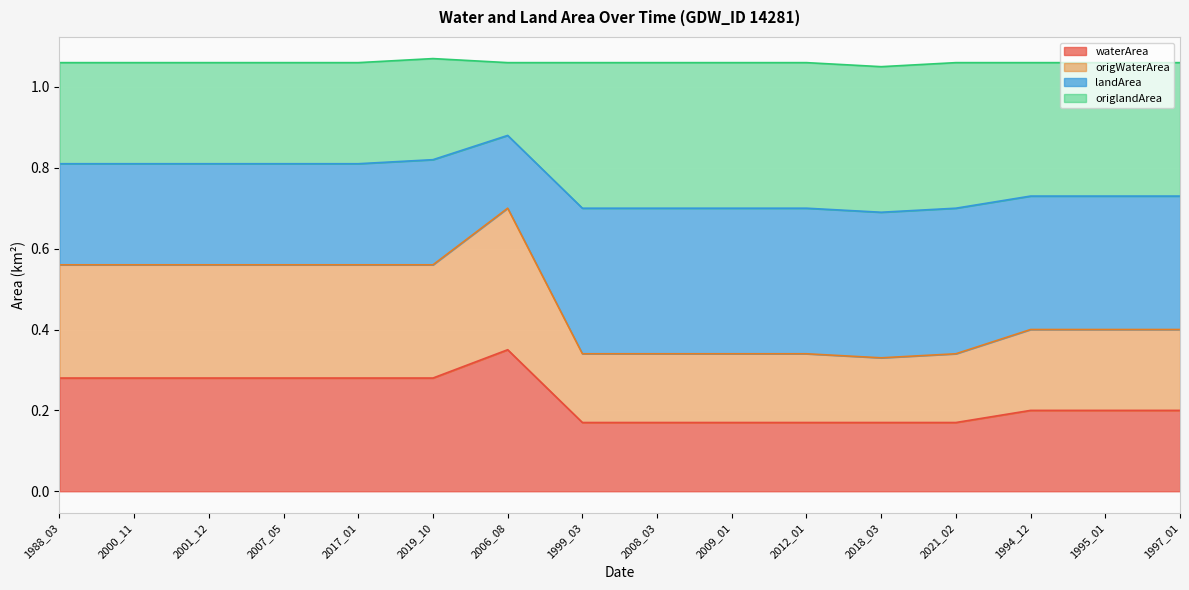

The waterArea series shows 0.1 at 2012_01. True or false?

False